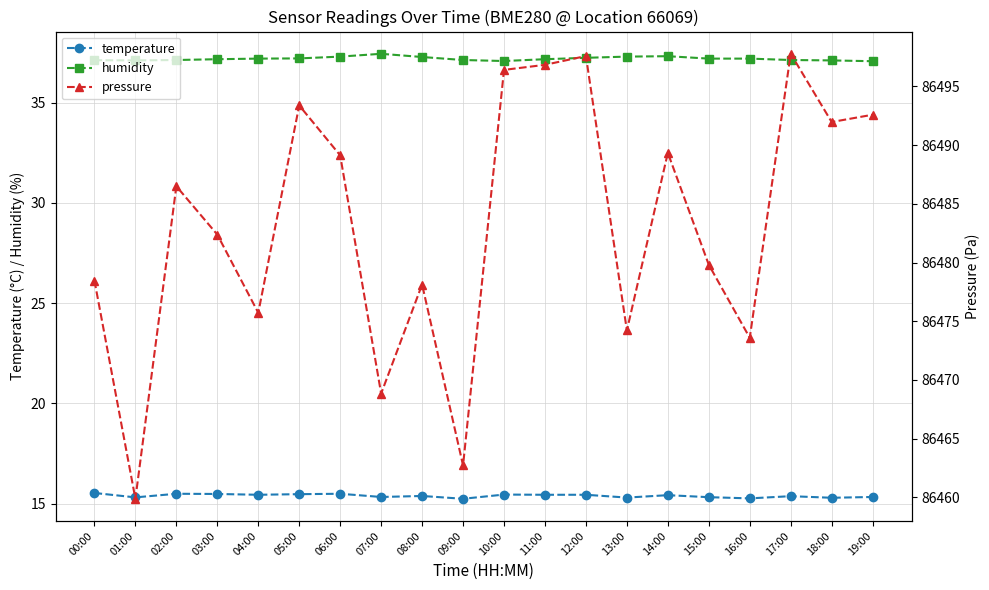

List the series in order of their peak value, highest first.

pressure, humidity, temperature